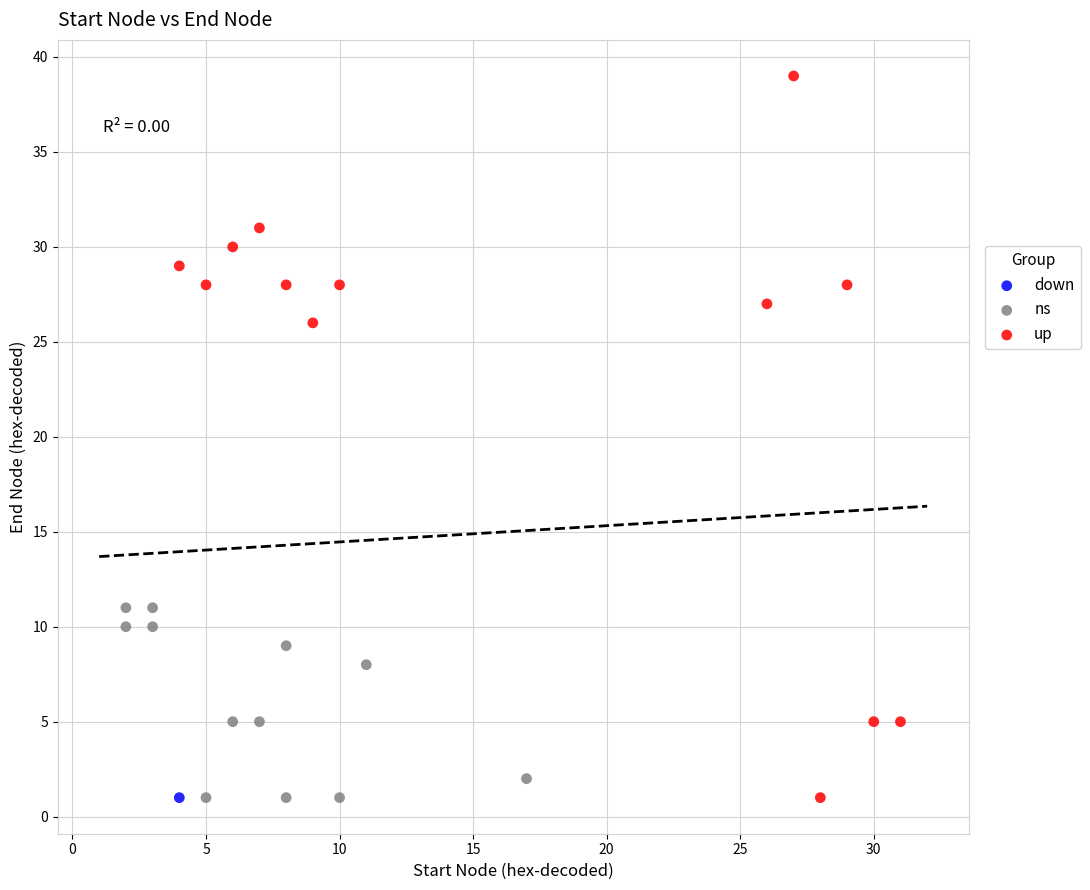

Which series contains the highest Y value?

up